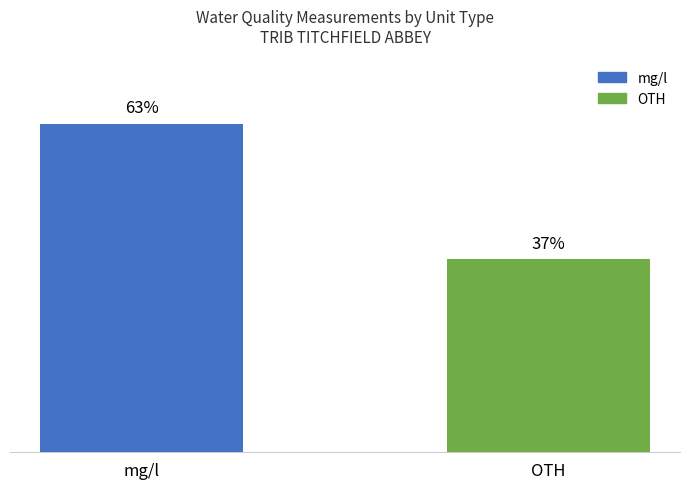

Between mg/l and OTH, which is larger?

mg/l